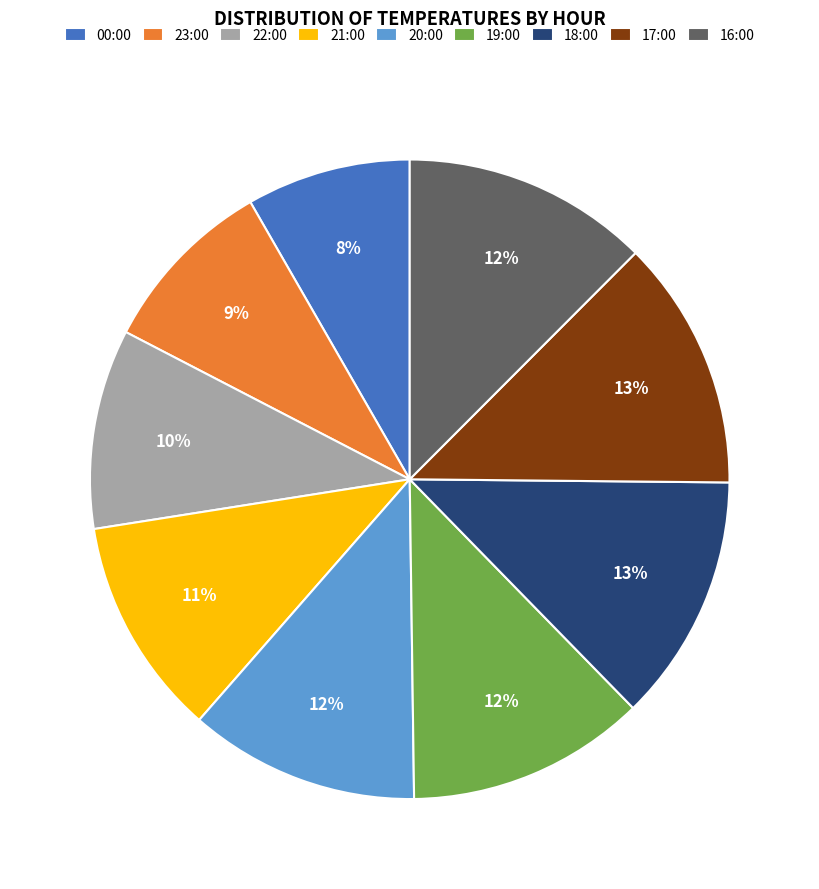

To the nearest percent, what is the difference between the 20:00 and 18:00 slice percentages?

1%